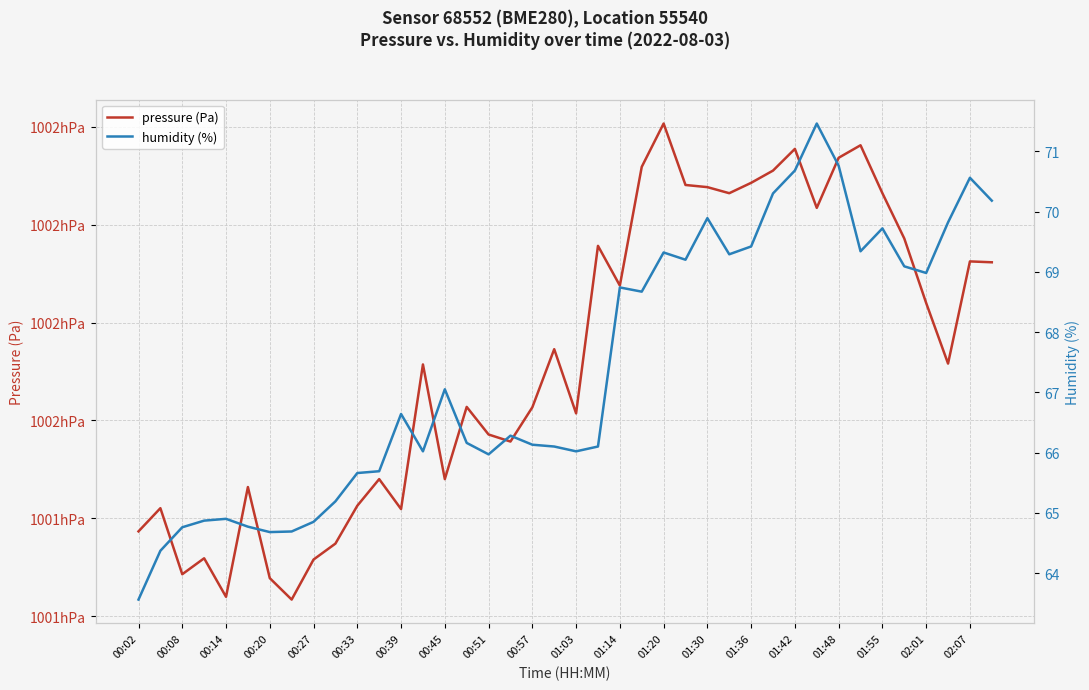

True or false: humidity (%) and pressure (Pa) cross at least once.

False